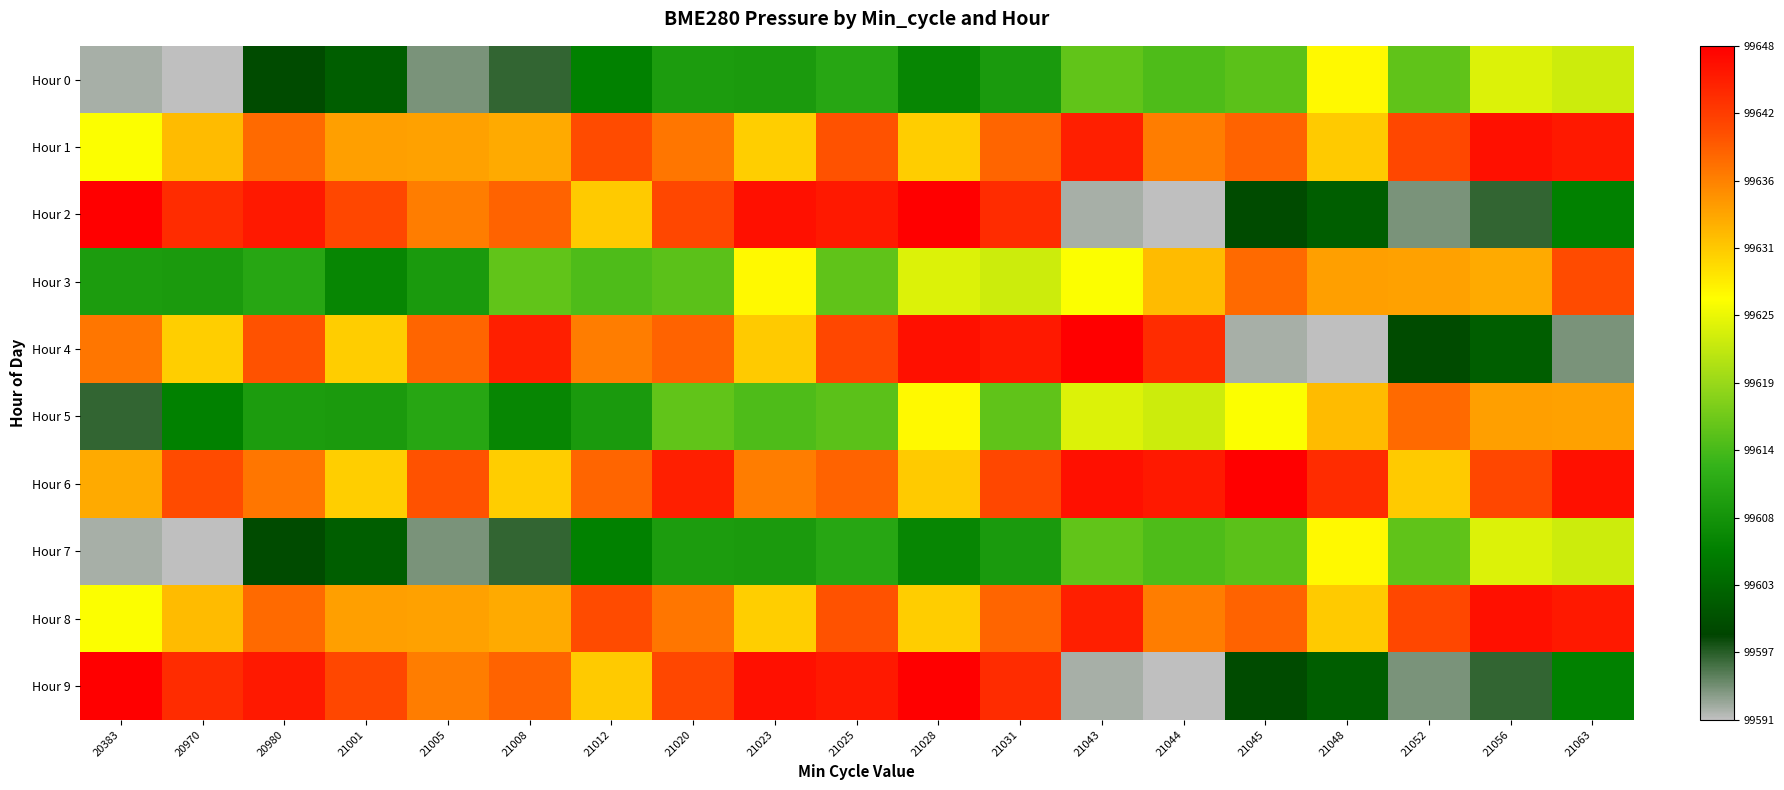

At which category does the chart reach its minimum across all series?

20970